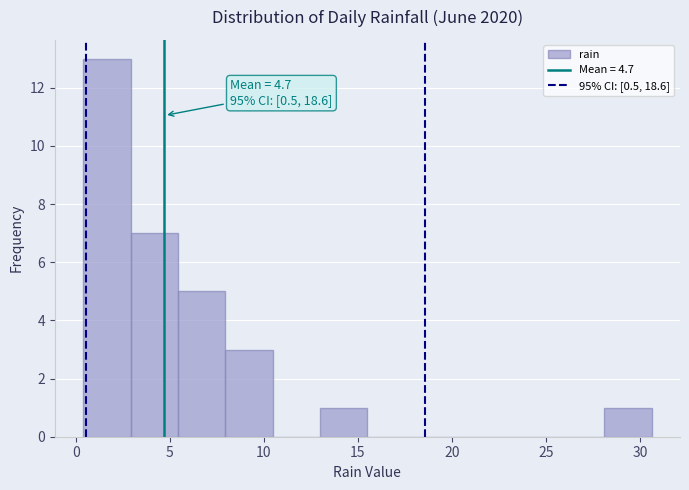

Over which range of the x-axis is the bar tallest?

0.5 to 3.0